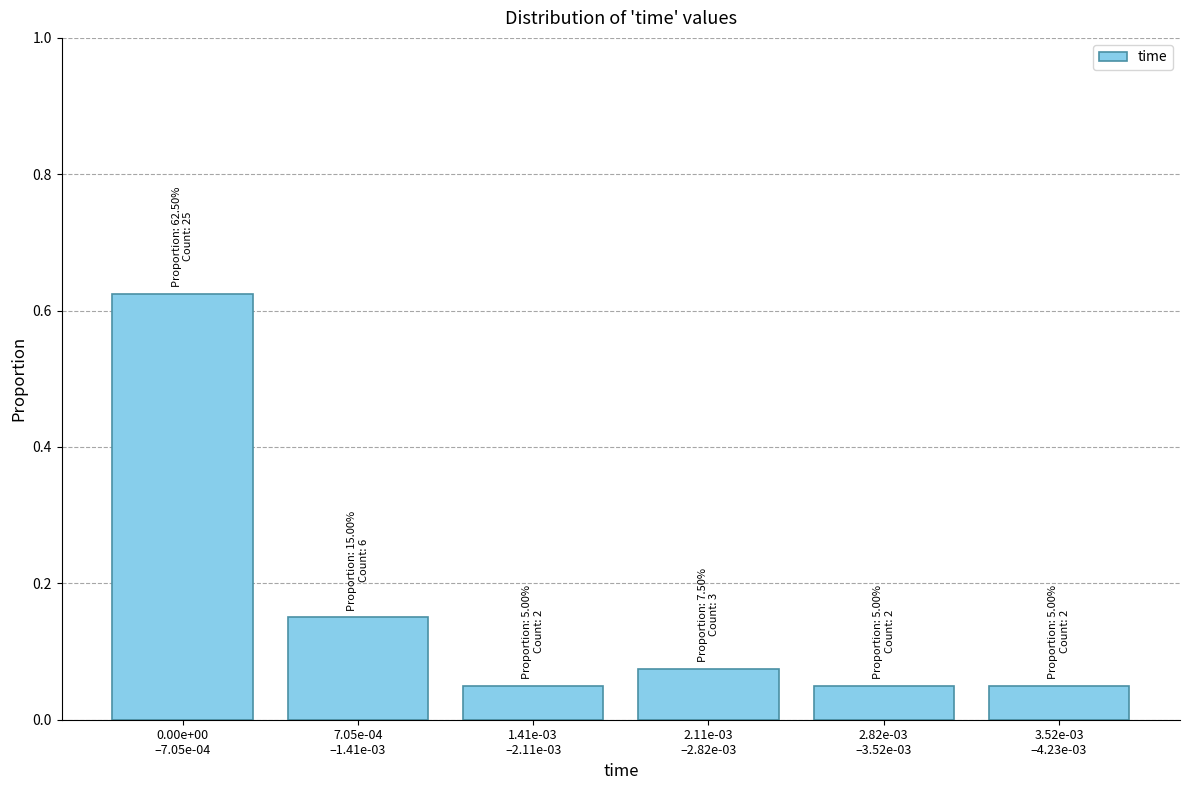

What is the sum of all values?

1.0